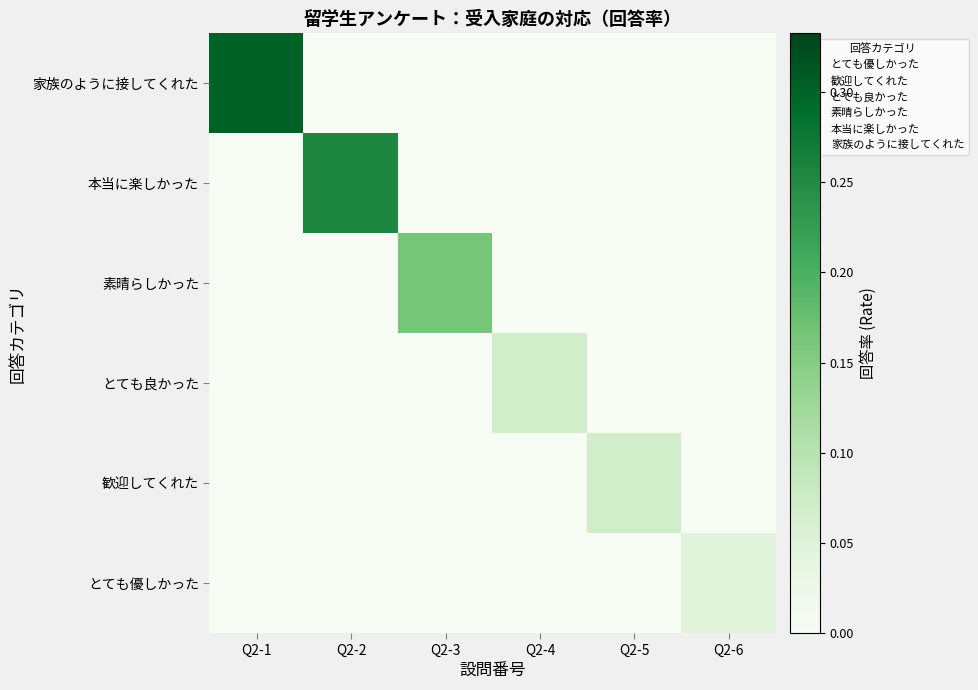

Which series has the widest spread of values?

家族のように接してくれた